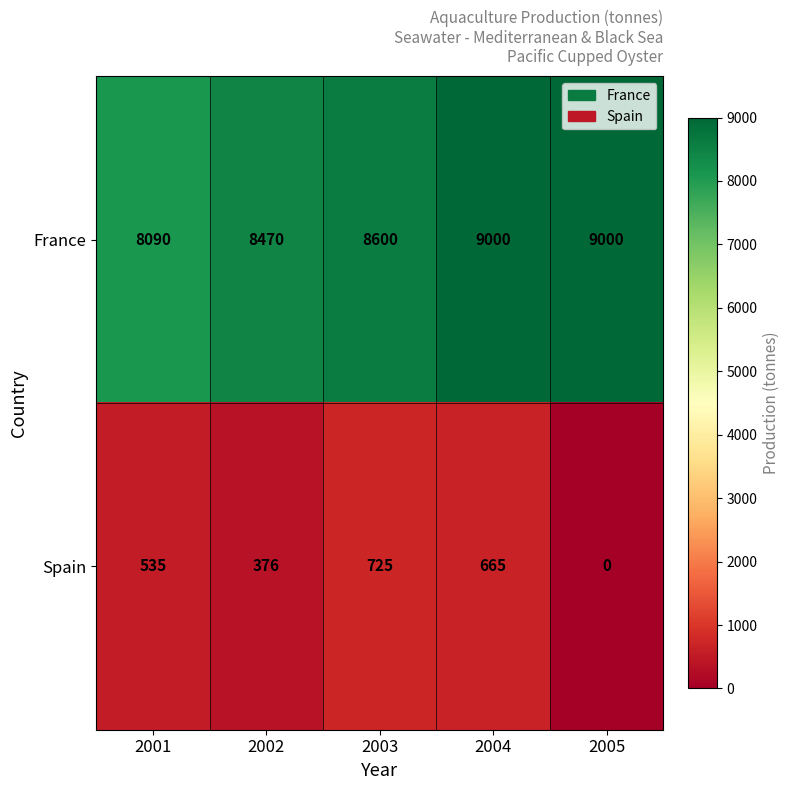

List the series in order of their peak value, lowest first.

Spain, France